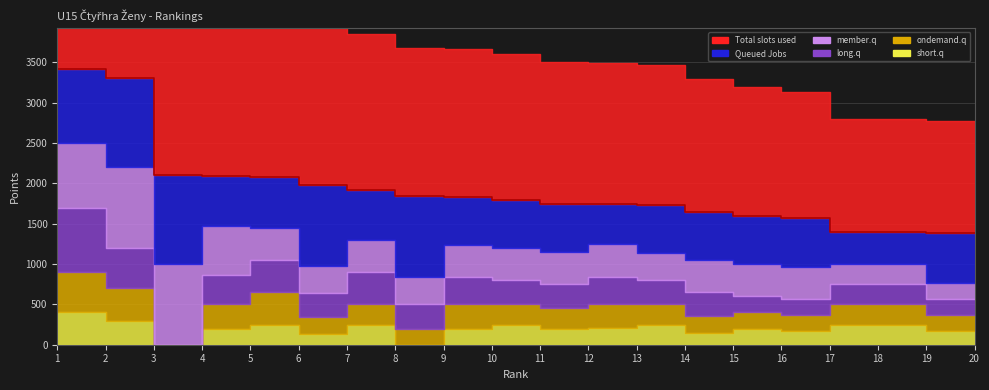

Rank the series by their maximum value, from lowest to highest.

short.q, ondemand.q, long.q, member.q, Queued Jobs, Total slots used